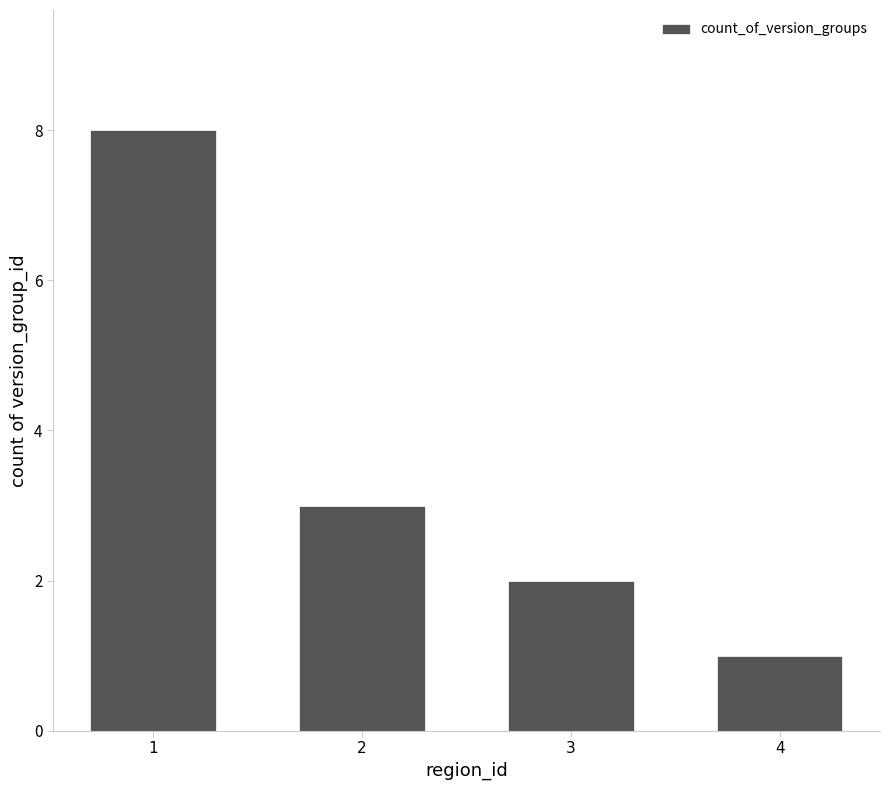

At which category does the chart reach its minimum across all series?

4